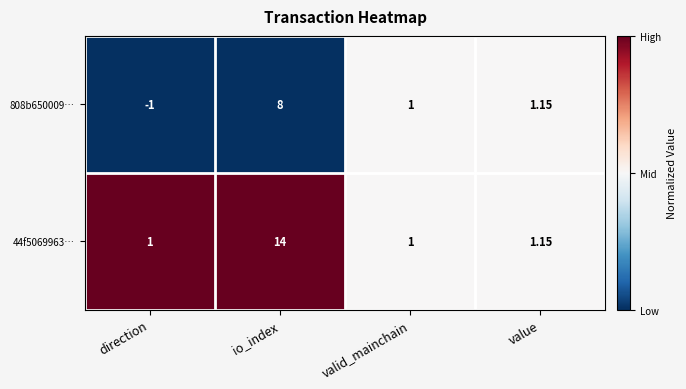

Is the value of 44f5069963… at direction greater than the value of 808b650009… at value?

No